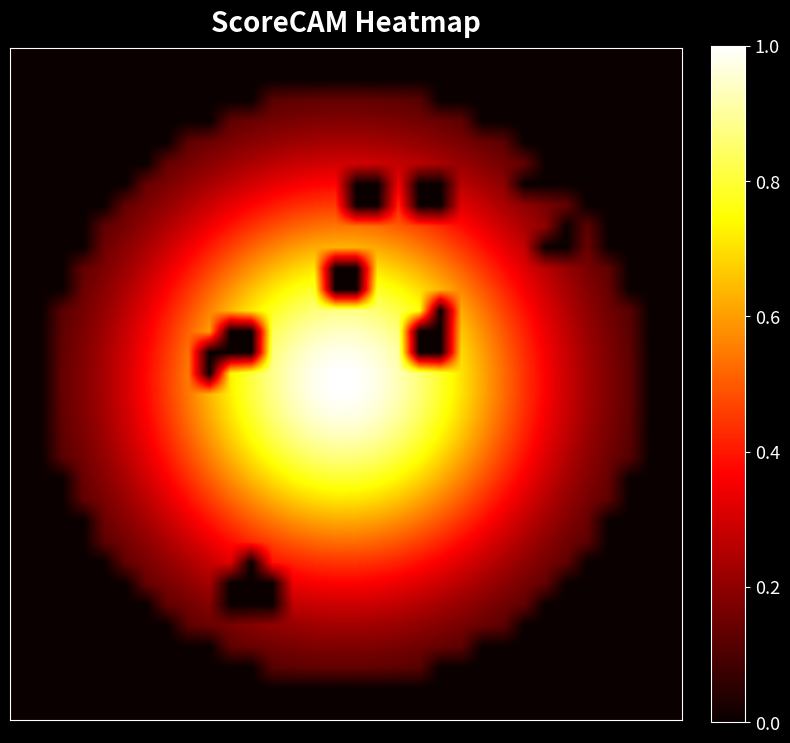

At which category is the sum across all series the highest?

14